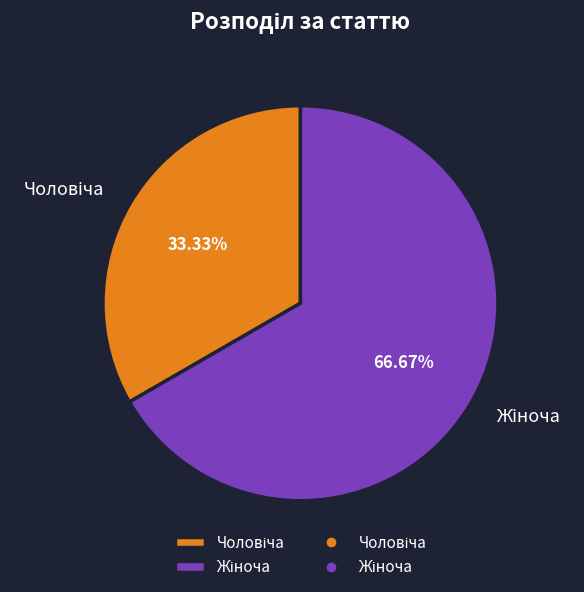

Count the number of slices in the pie.

2